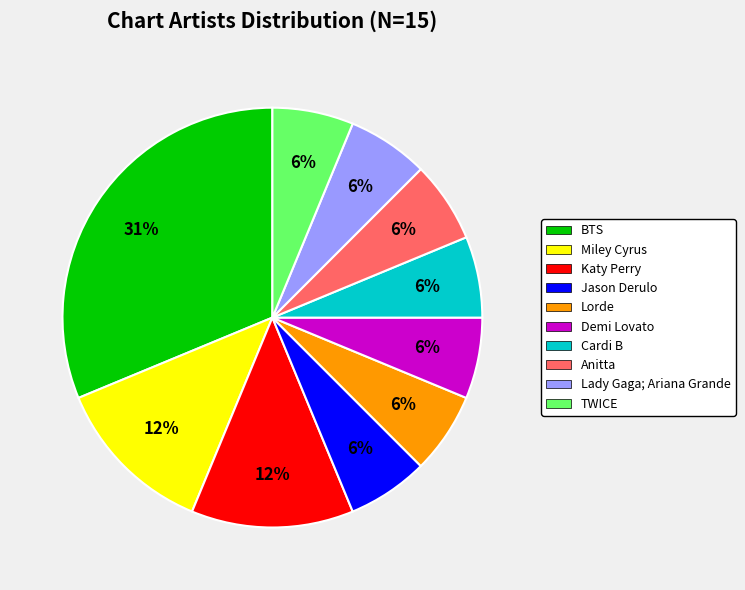

Count the number of slices in the pie.

10